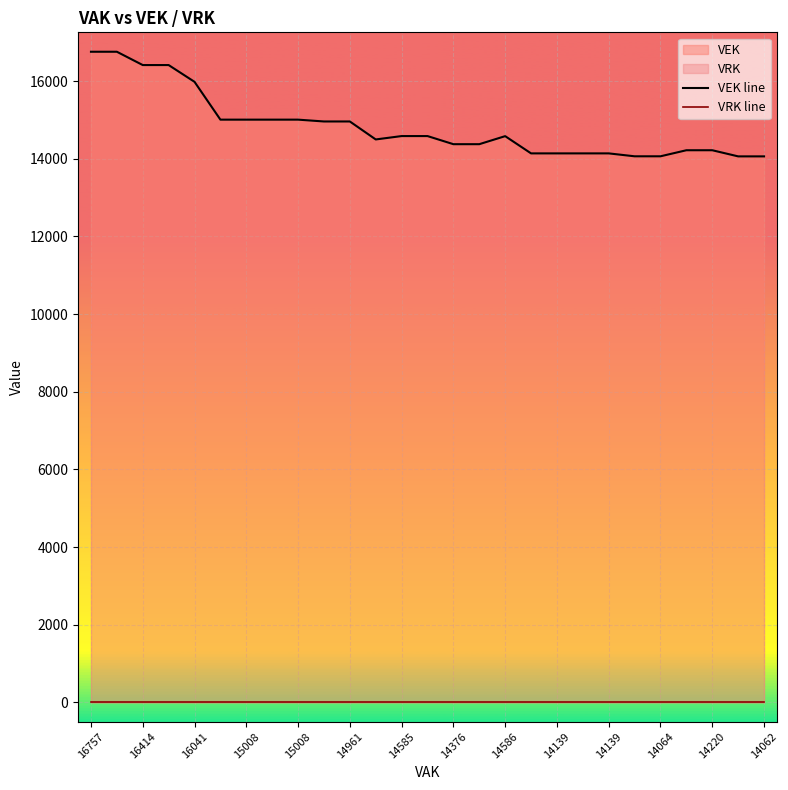

What is the average value of the VEK line series?

14834